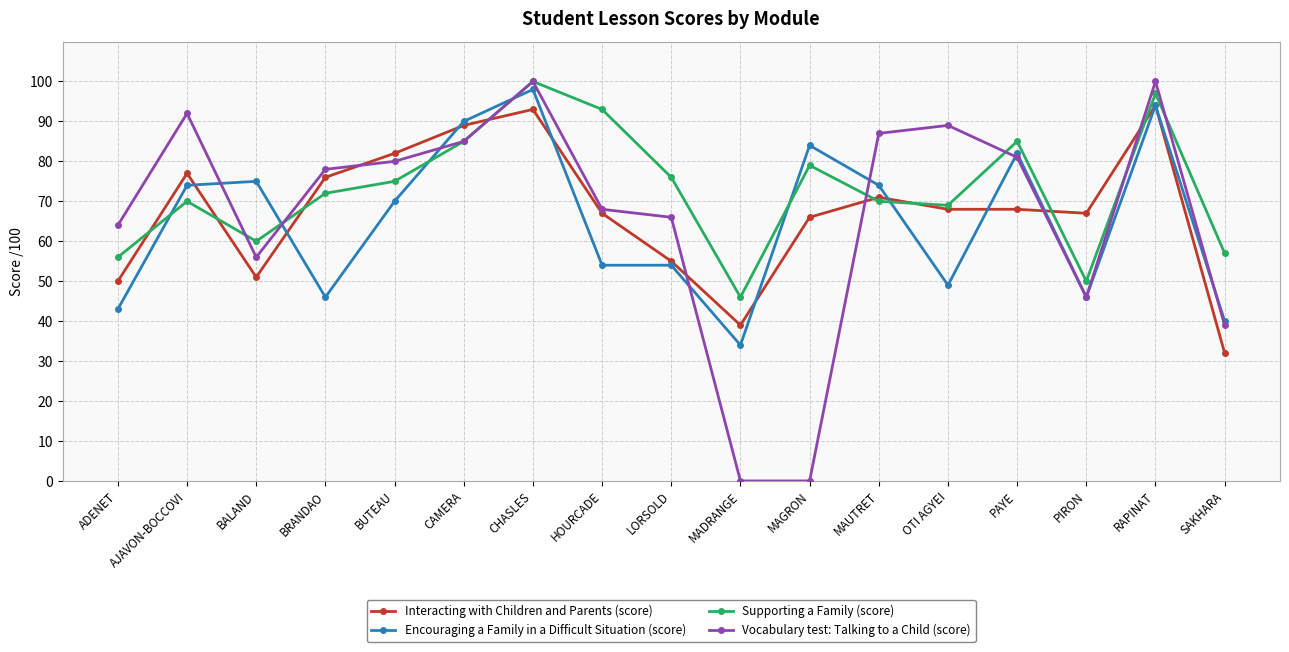

What is the difference between the Encouraging a Family in a Difficult Situation (score) values at BALAND and MAUTRET?

1